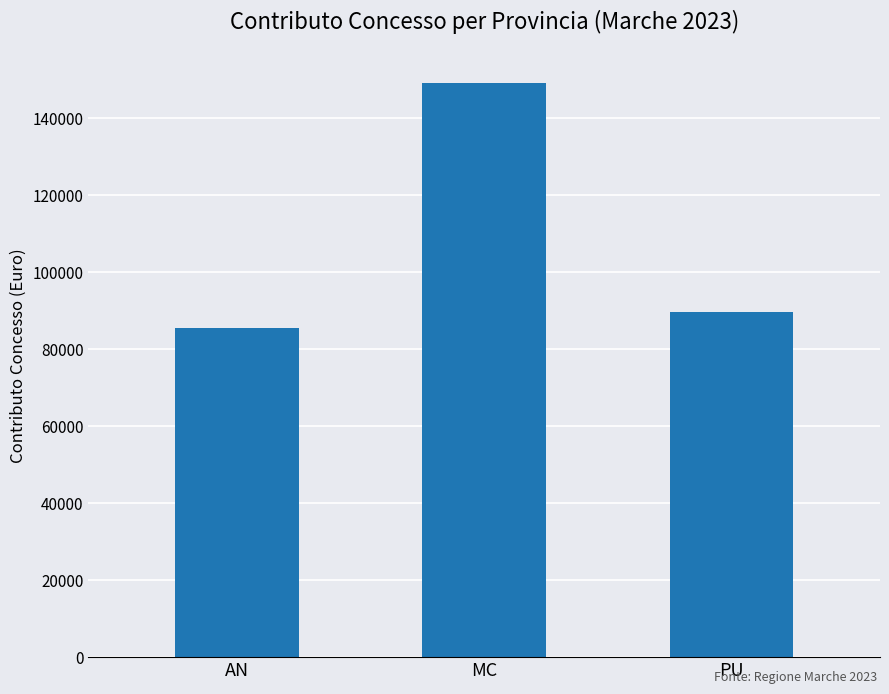

What is the label of the 1st bar from the left?

AN